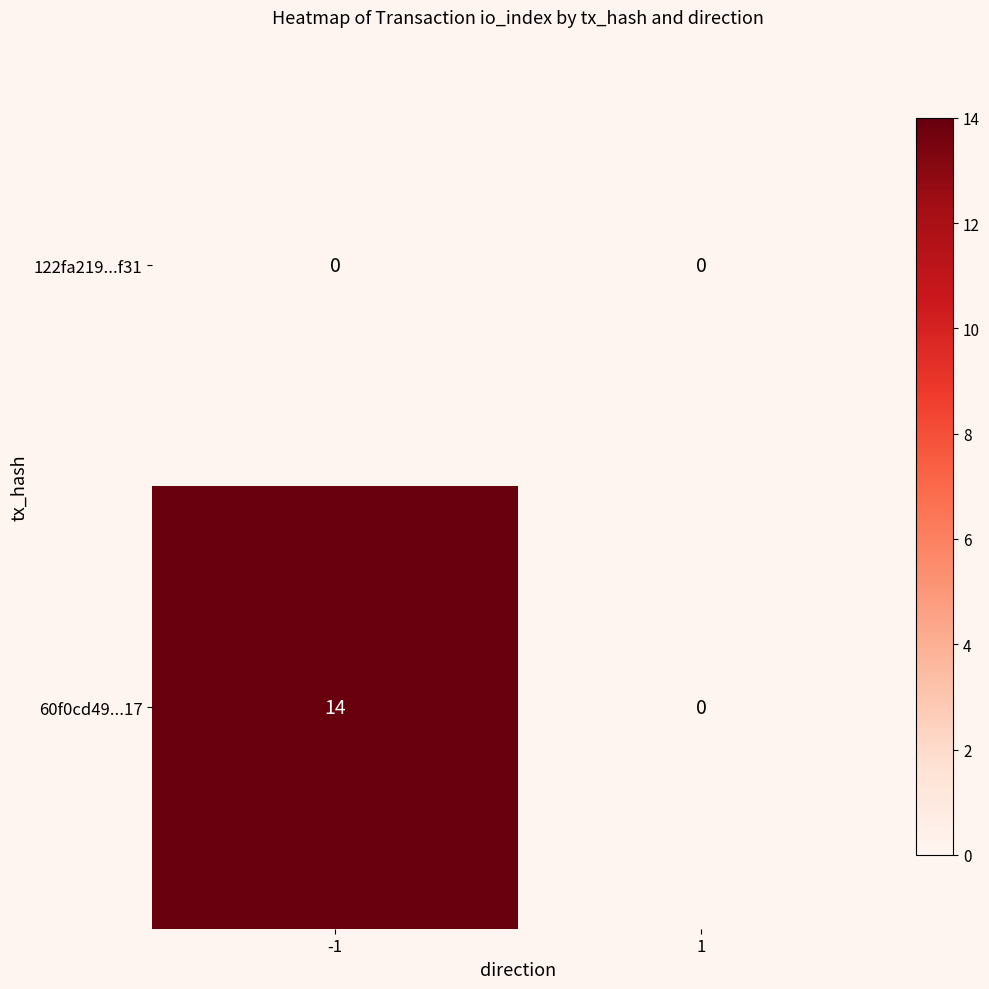

The value of 122fa219...f31 at -1 is 0. True or false?

True